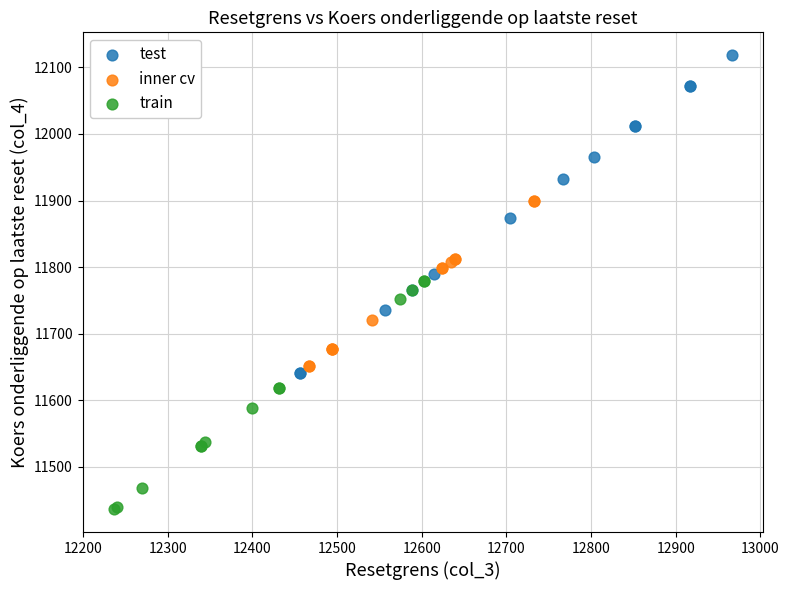

What are all the series names shown in the legend?

test, inner cv, train